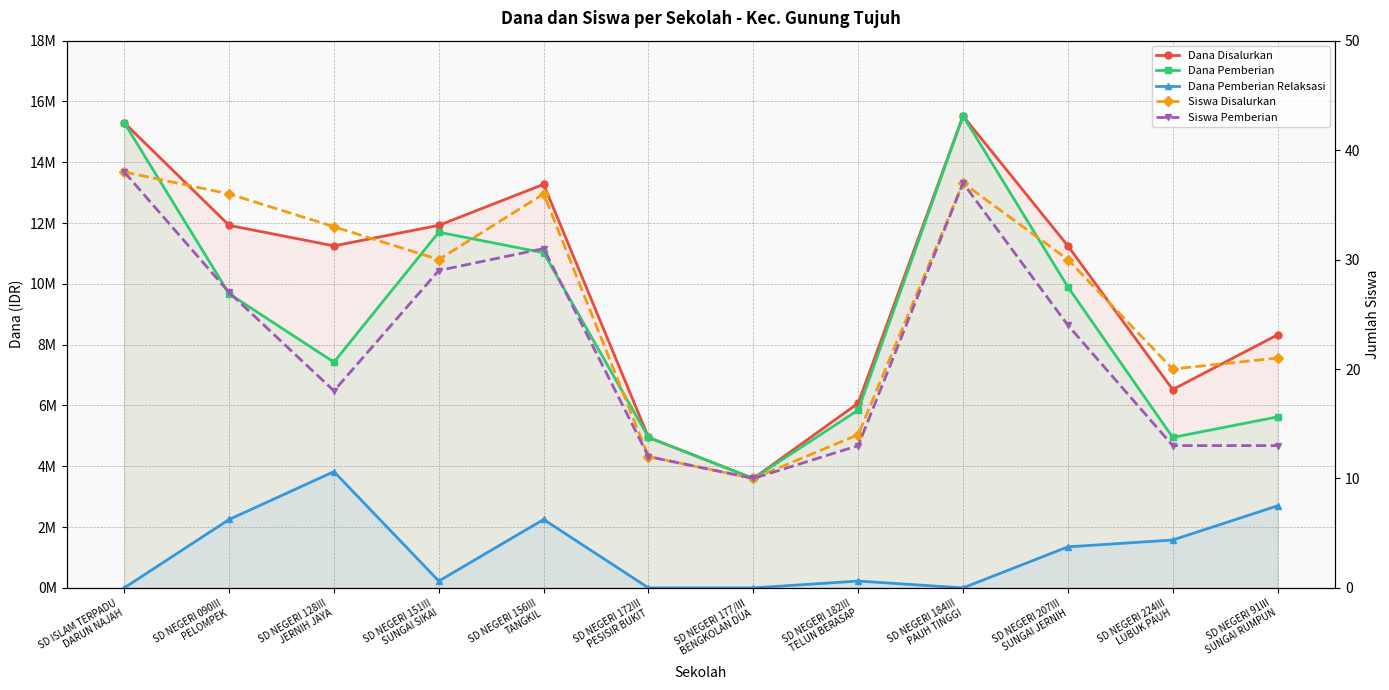

Which series has the largest total across all categories?

Dana Disalurkan